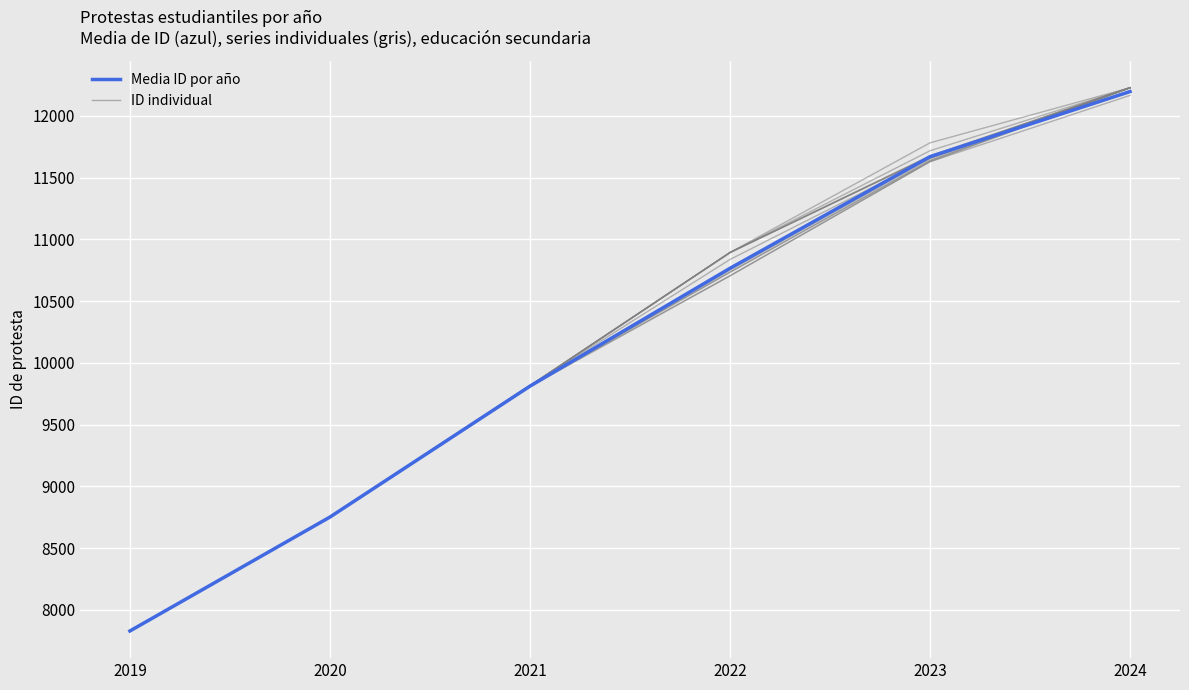

True or false: the data has more than 2 interior local peaks.

False